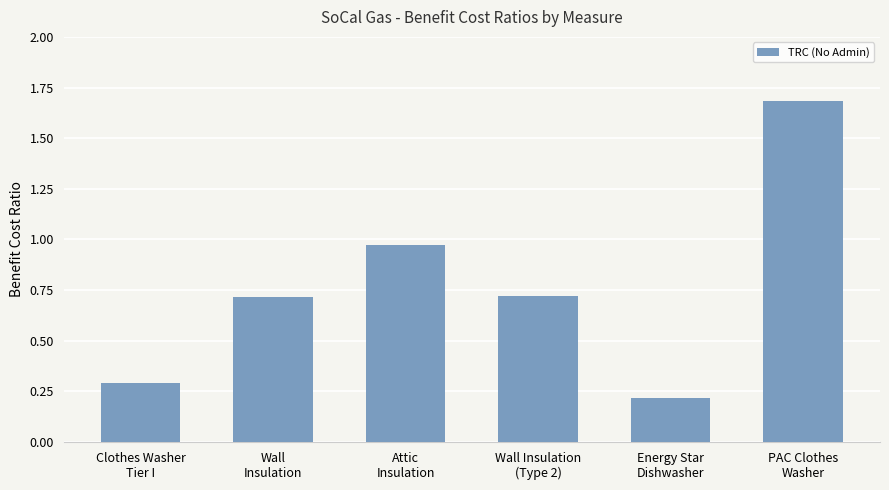

Is it true that the value at Wall
Insulation is 0.7?

True